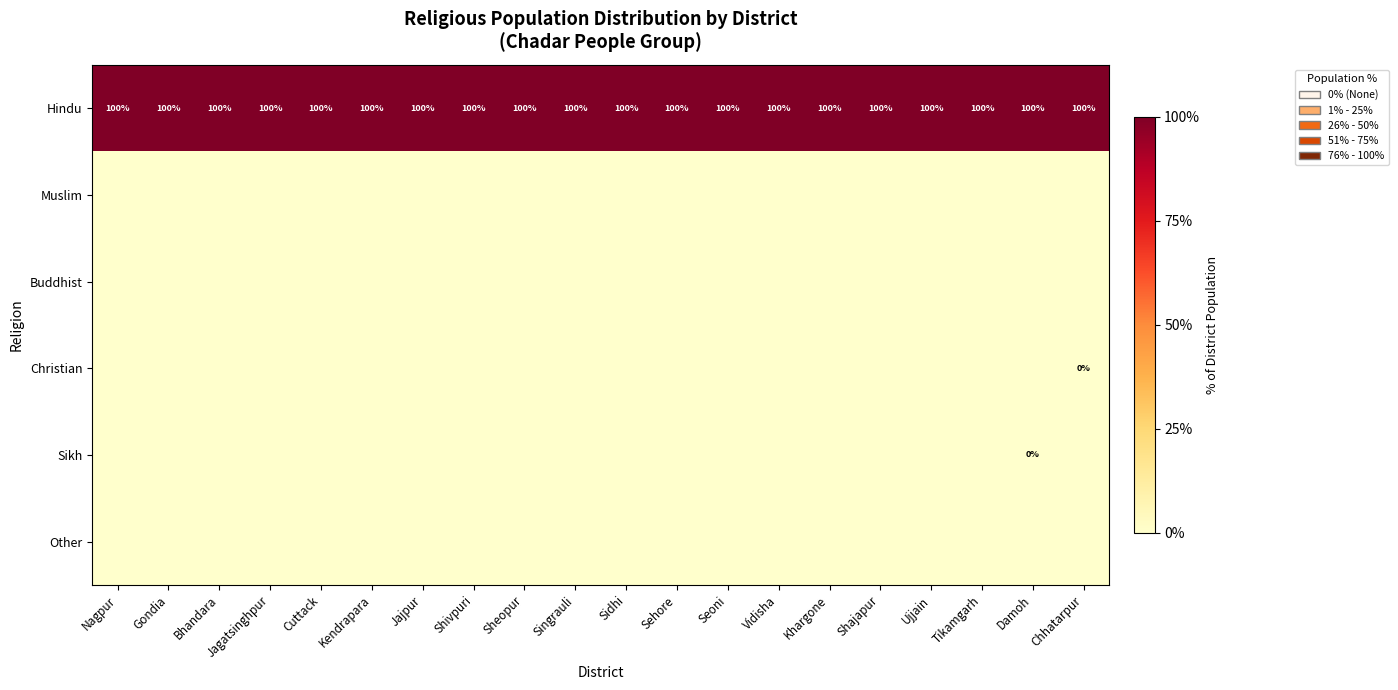

How many data points does each series have?

20